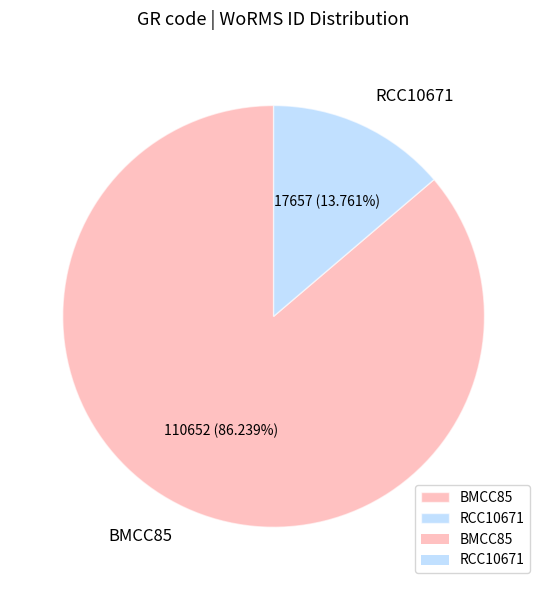

What is the ratio of the value at RCC10671 to the value at BMCC85?

0.2